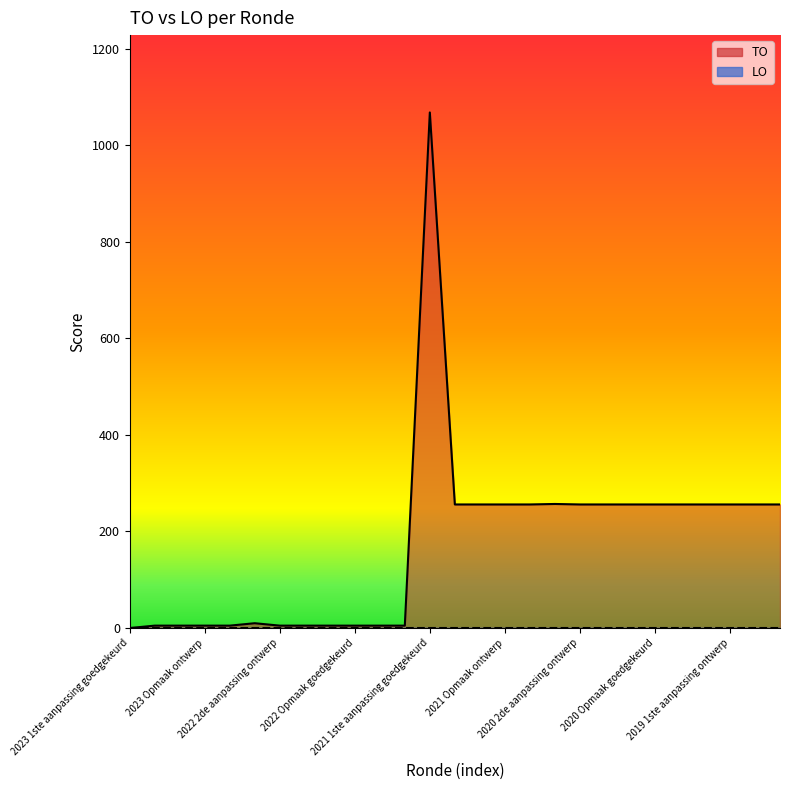

What is the label of the 15th point from the right?

2021 1ste aanpassing goedgekeurd